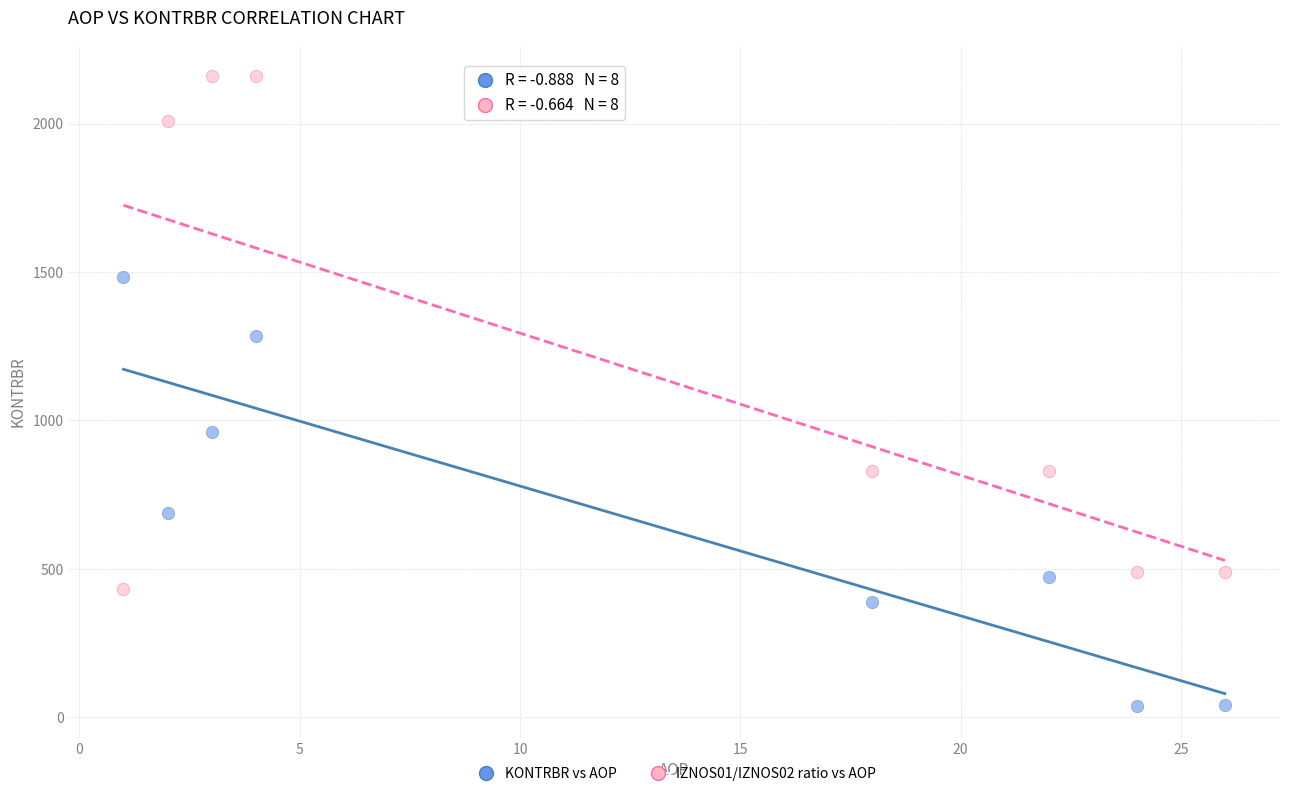

What is the X range (max minus min) for the scatter plot?

25.0